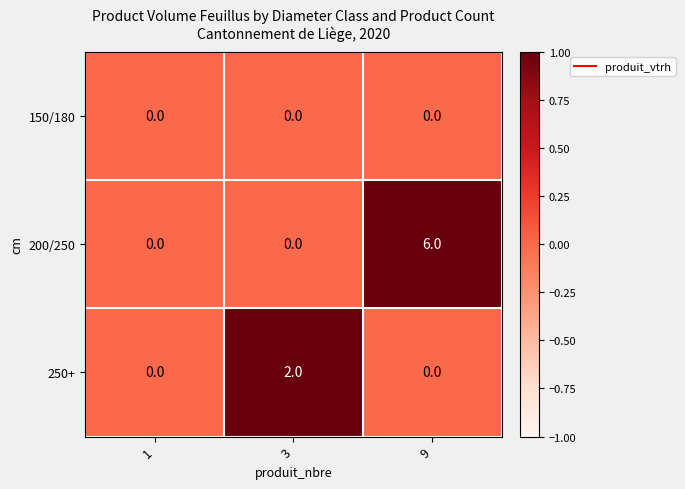

The value of 250+ at 1 is 0. True or false?

True